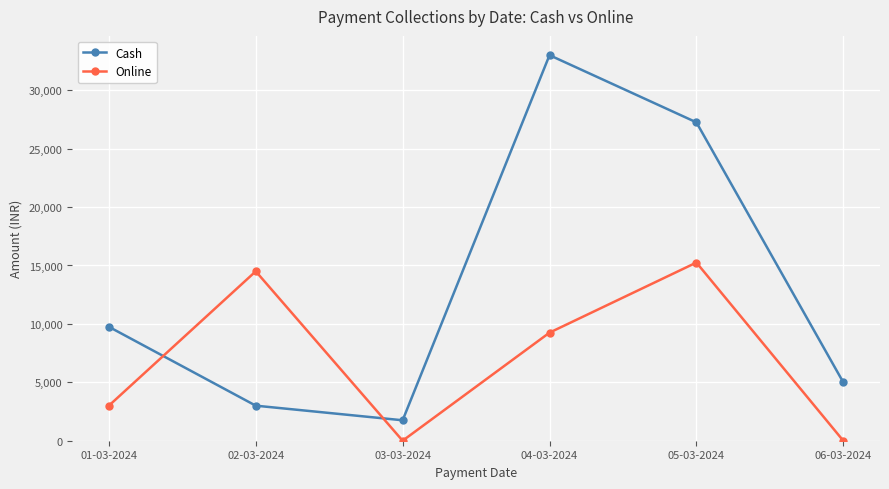

Reading left to right, extract all data points from this chart.

Cash: 9750	3000	1750	33000	27250	5000
Online: 3000	14500	0	9250	15250	0